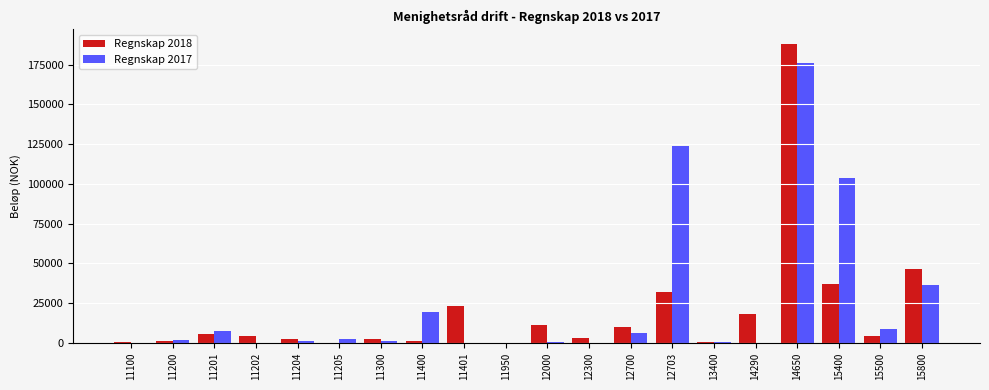

Which series changed the most between 11401 and 13400?

Regnskap 2018